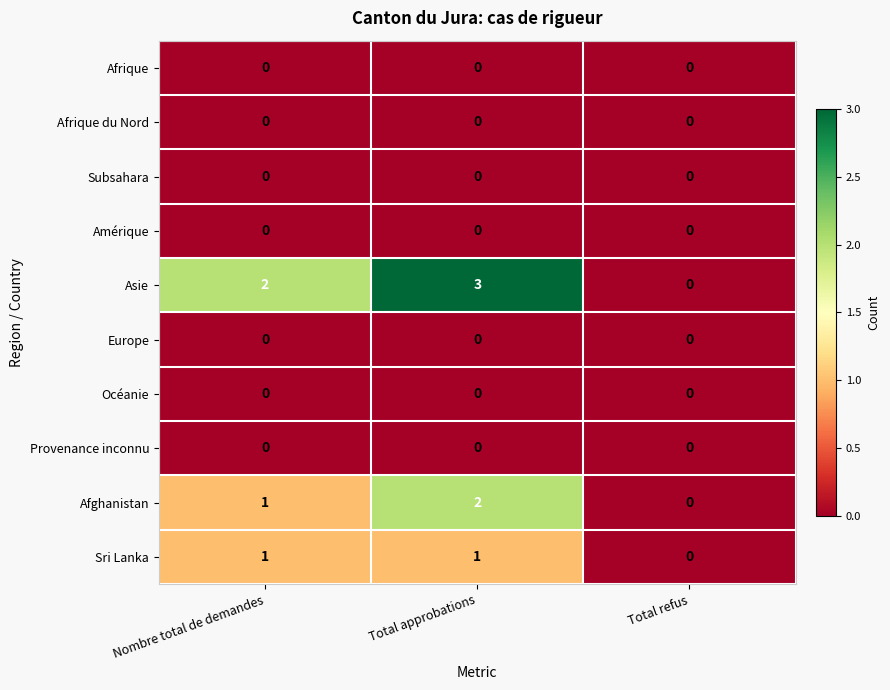

At which category is the sum across all series the highest?

Total approbations